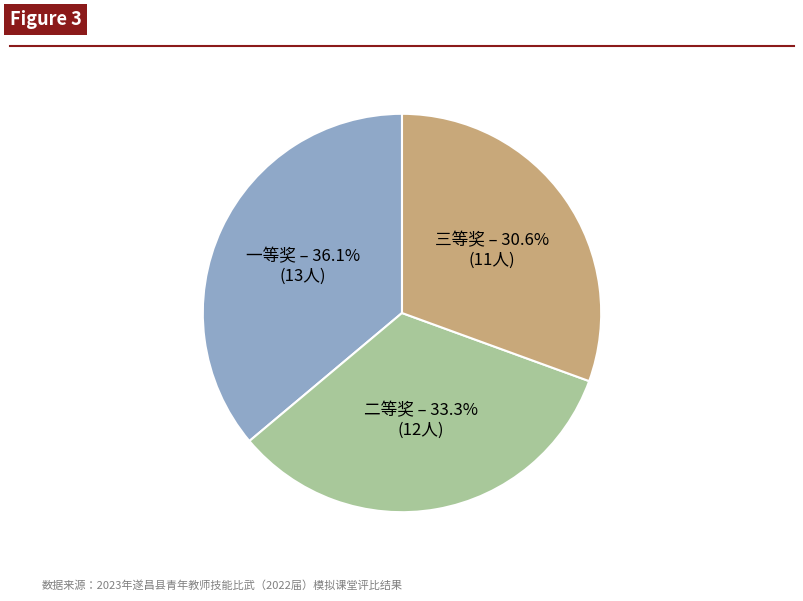

Count the number of slices in the pie.

3